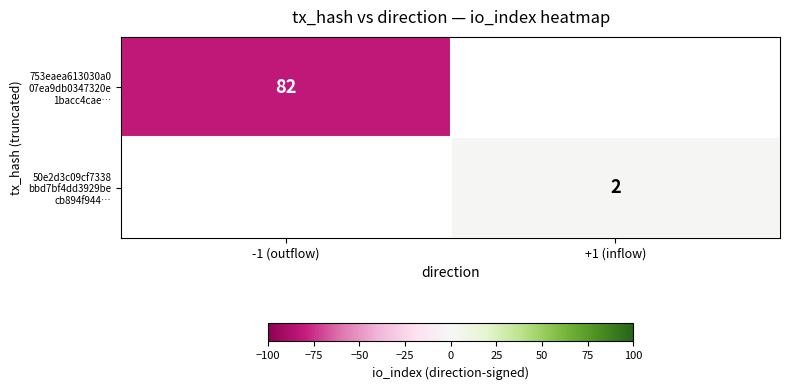

Which label corresponds to the smallest value in the chart?

-1 (outflow)